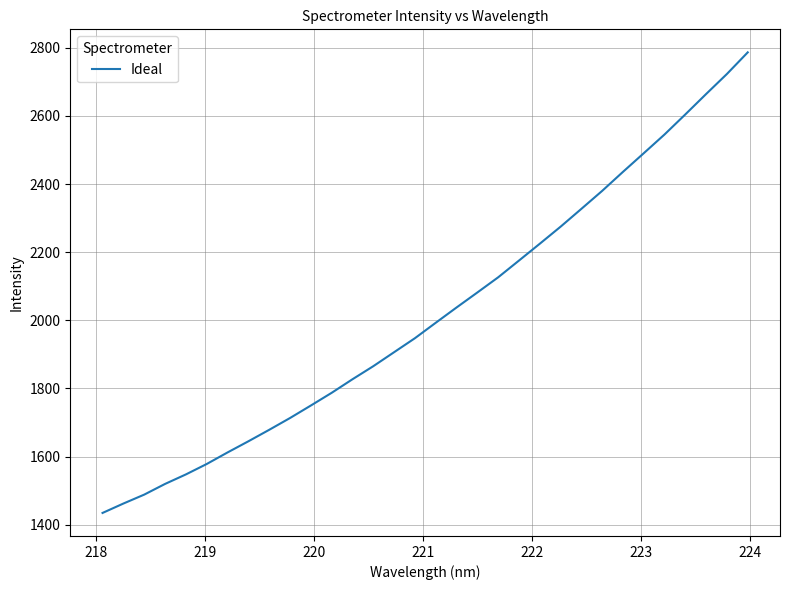

What is the minimum value shown in the chart?

1434.6